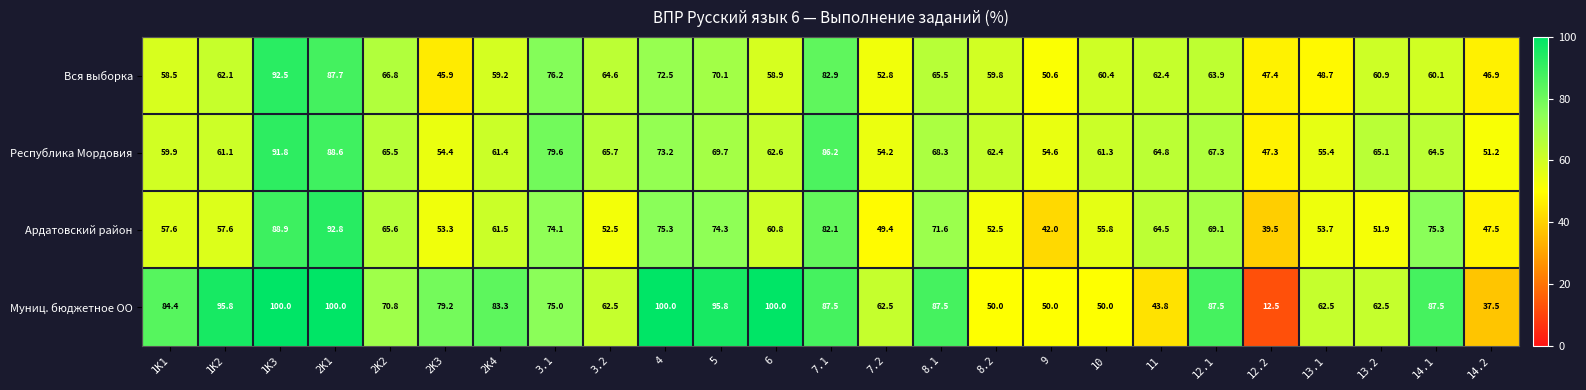

Which series changed the most between 2K2 and 14.2?

Муниц. бюджетное ОО